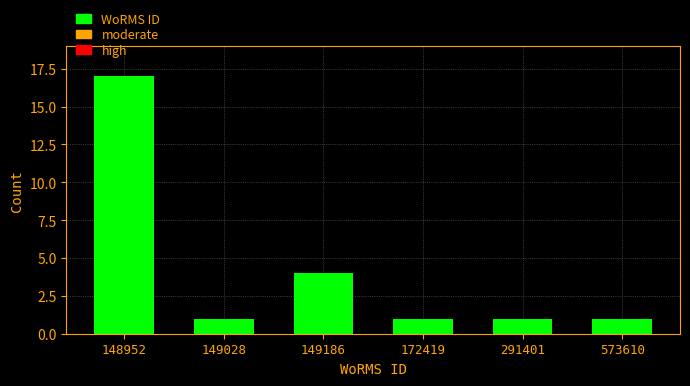

Reading left to right, list all the values displayed in this chart.

17	1	4	1	1	1